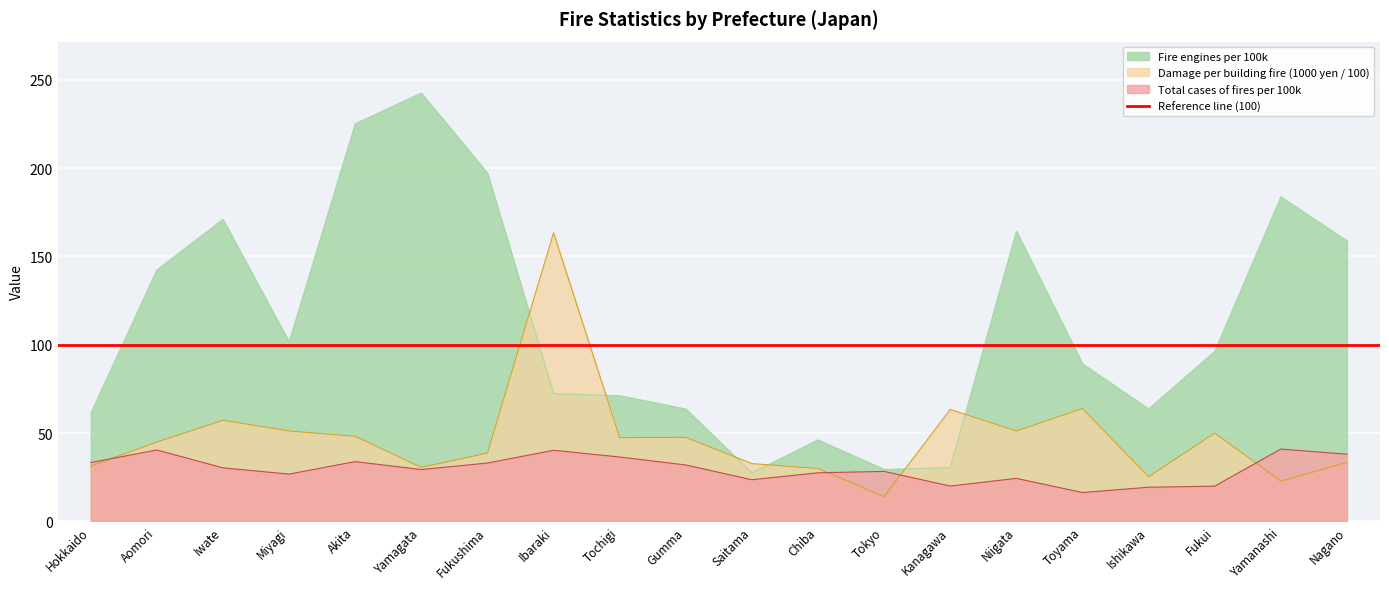

Reading right to left, list all the values displayed in this chart.

Total cases of fires per 100k: 38.1	41.0	20.0	19.4	16.4	24.4	20.0	28.3	27.6	23.6	32.0	36.5	40.3	33.1	29.4	33.9	26.8	30.3	40.5	33.3
Damage per building fire (1000 yen / 100): 33.4	22.9	50.0	25.3	63.9	51.2	63.4	14.1	29.9	32.8	47.6	47.5	163.4	38.7	30.6	48.2	51.2	57.3	44.9	31.3
Fire engines per 100k: 158.9	183.8	96.3	63.7	89.2	164.3	30.5	29.4	46.2	27.5	63.7	71.2	72.3	197.2	242.5	225.1	101.6	171.0	142.4	61.2